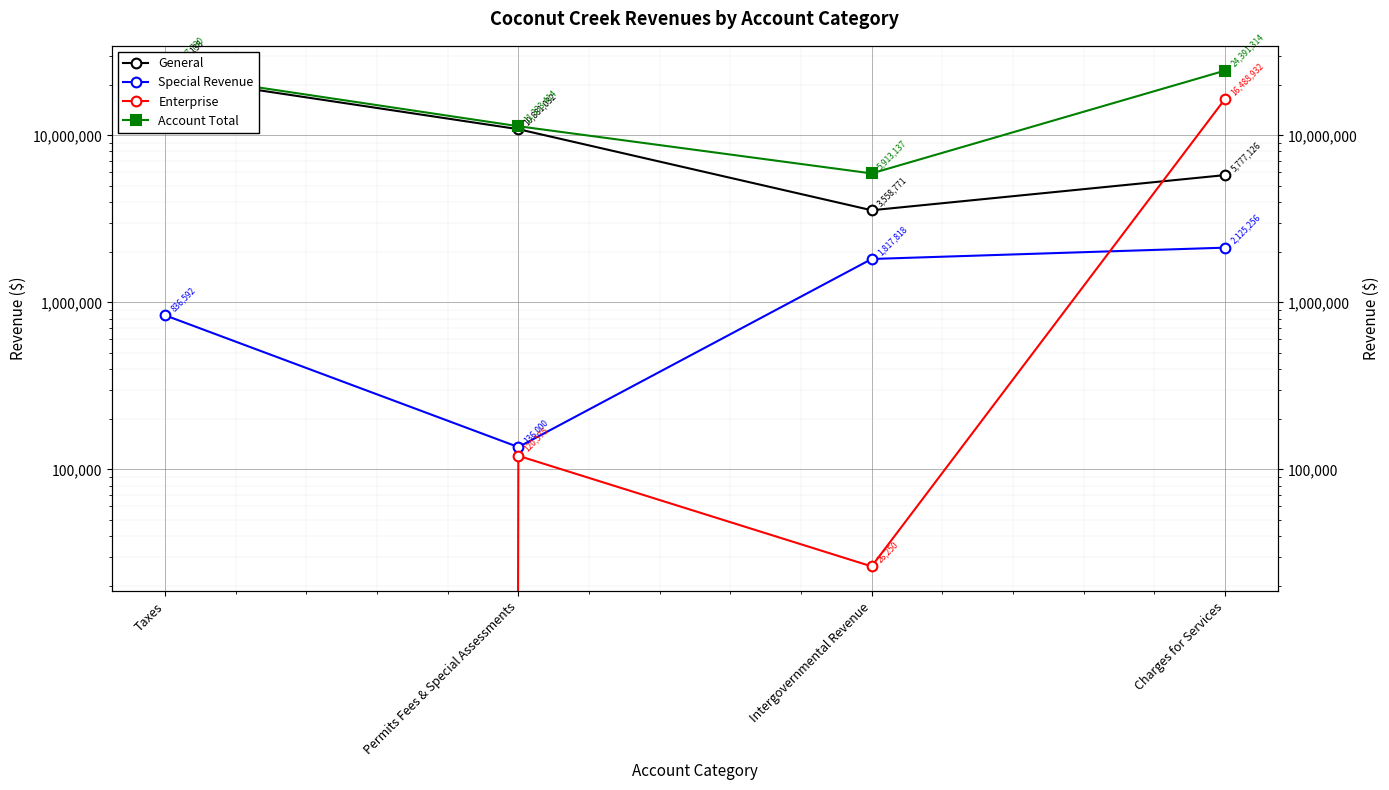

Reading left to right, list all the values displayed in this chart.

General: Taxes=22601138	Permits Fees & Special Assessments=10881032	Intergovernmental Revenue=3558771	Charges for Services=5777126
Special Revenue: Taxes=836592	Permits Fees & Special Assessments=136000	Intergovernmental Revenue=1817818	Charges for Services=2125256
Enterprise: Taxes=0	Permits Fees & Special Assessments=120575	Intergovernmental Revenue=26250	Charges for Services=16488932
Account Total: Taxes=23437730	Permits Fees & Special Assessments=11333414	Intergovernmental Revenue=5913137	Charges for Services=24391314